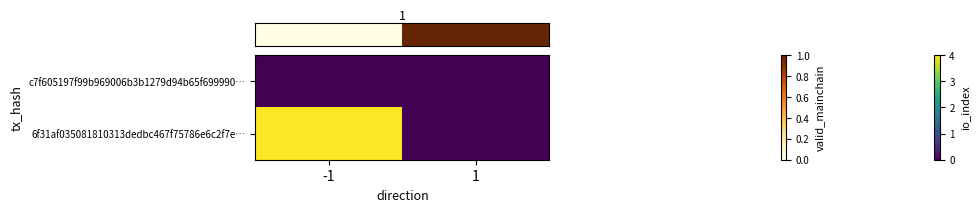

Which series has the largest total across all categories?

row_1